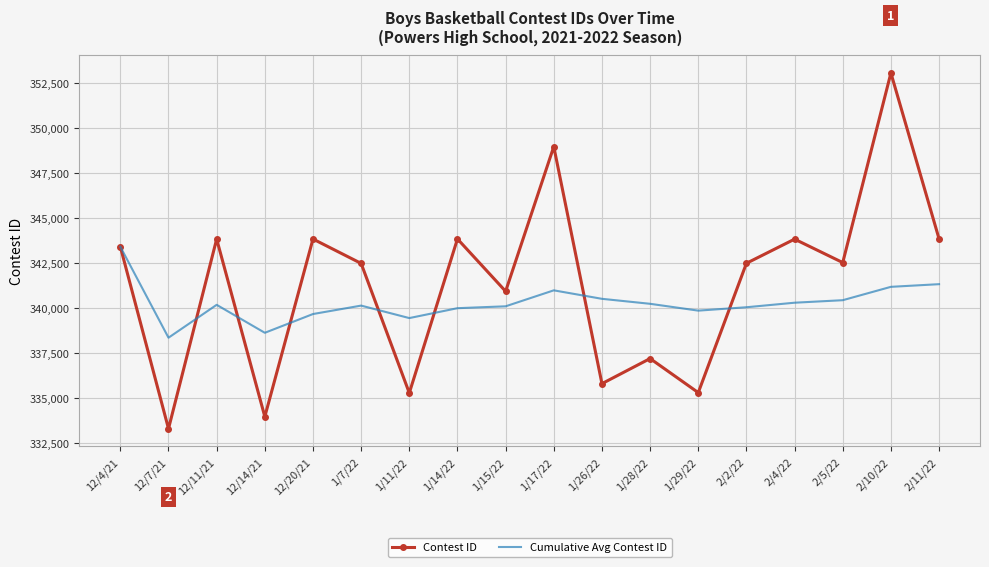

Rank the series by their average value, from lowest to highest.

Cumulative Avg Contest ID, Contest ID